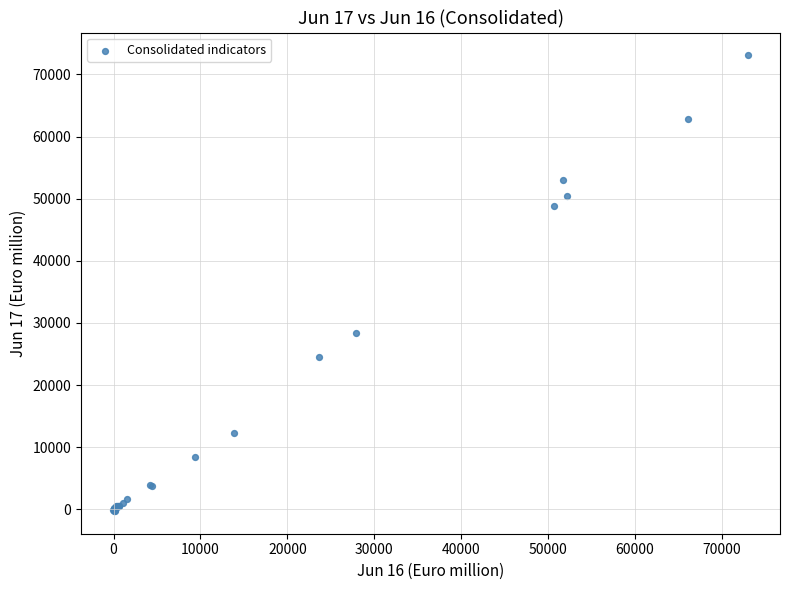

What Y value in the scatter plot is closest to 36413?

28413.0